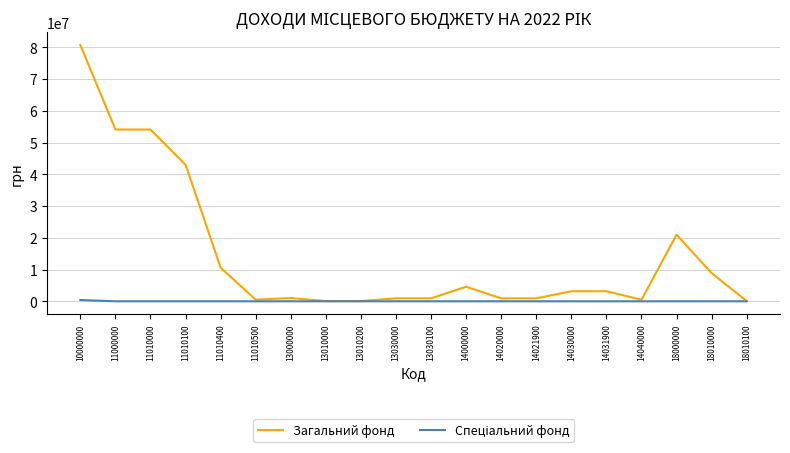

What is the highest value of the Загальний фонд series?

80718900